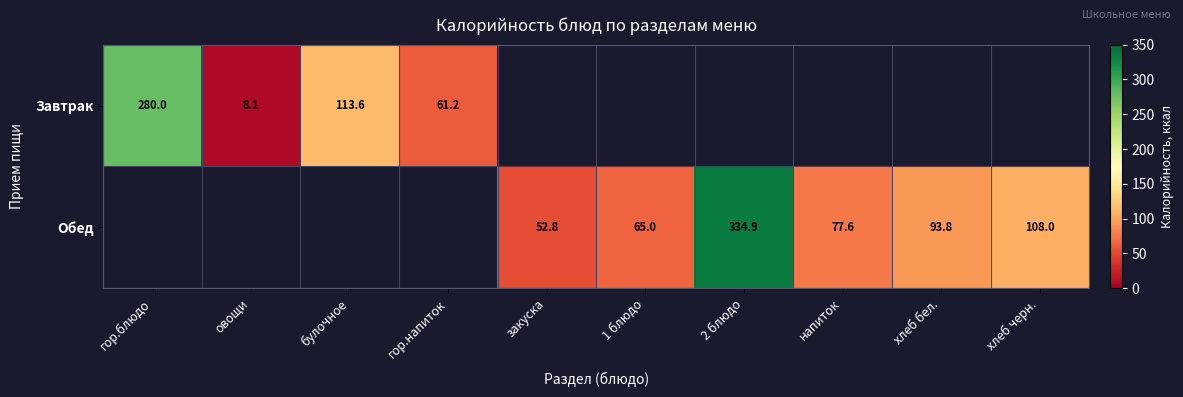

Is the value of Завтрак at гор.блюдо greater than the value of Обед at 1 блюдо?

Yes